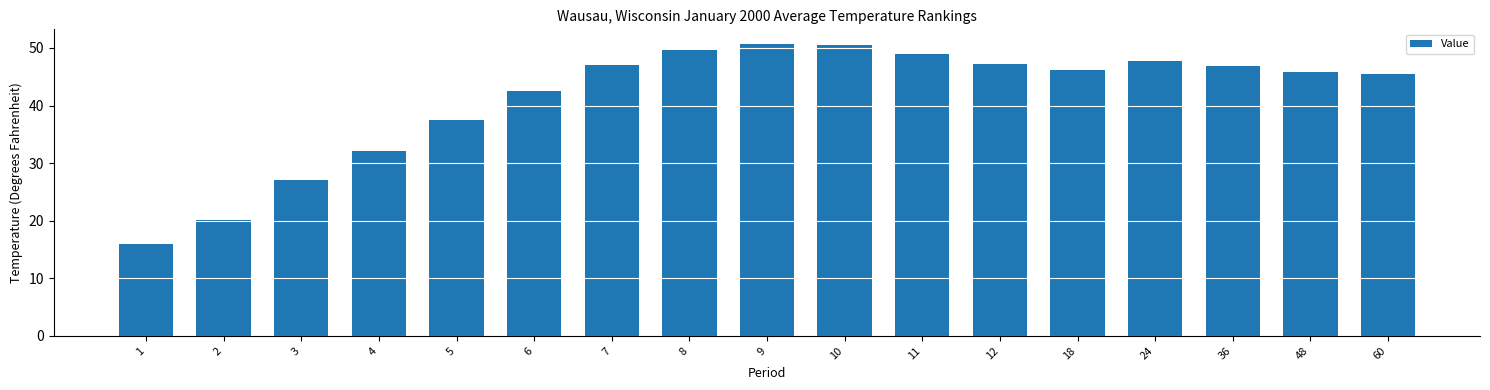

How many categories are shown in the chart?

17